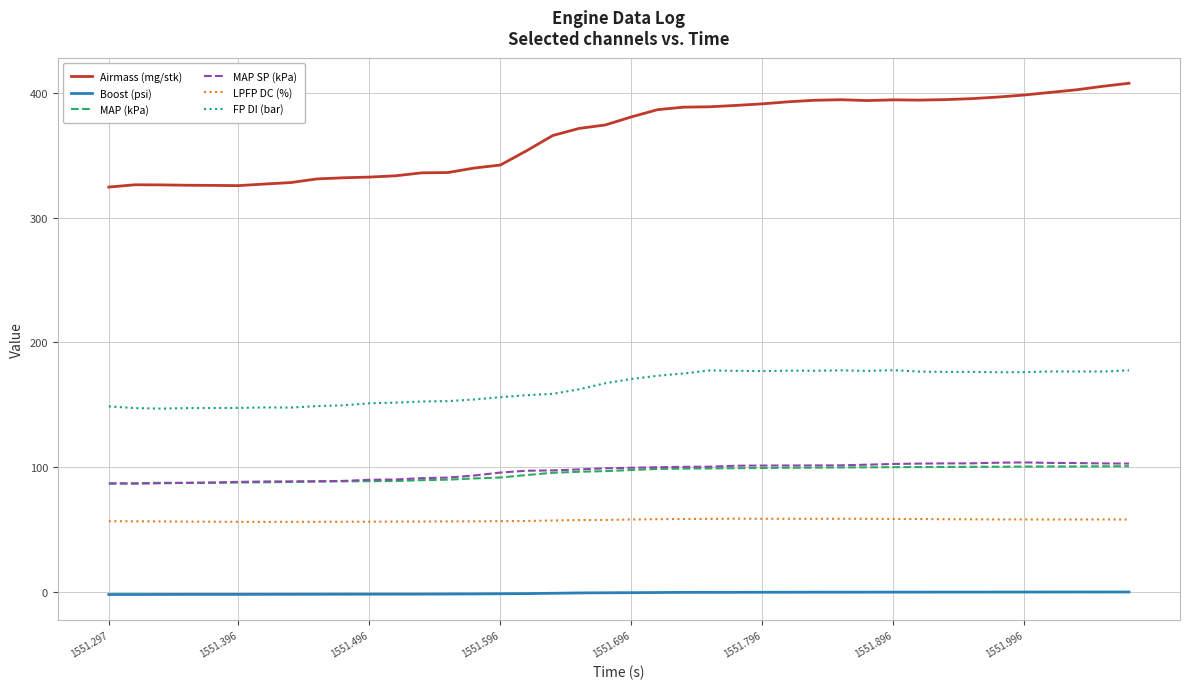

True or false: MAP (kPa) and Boost (psi) cross at least once.

False